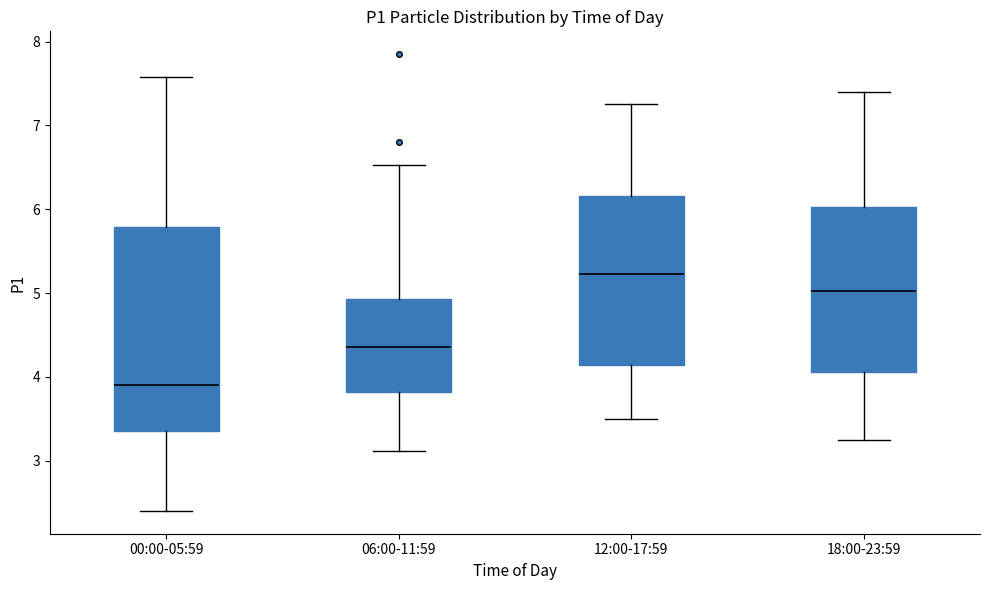

Reading left to right, read every box against the y-axis: the position of its median line, the range the box covers, and the ends of its whiskers. The values are not printed on the chart, so give them approximately, as read against the axis.

00:00-05:59: median 3.9, box 3.4 to 5.8, whiskers 2.4 to 7.6
06:00-11:59: median 4.4, box 3.8 to 4.9, whiskers 3.1 to 6.5
12:00-17:59: median 5.2, box 4.1 to 6.2, whiskers 3.5 to 7.3
18:00-23:59: median 5.0, box 4.1 to 6.0, whiskers 3.3 to 7.4